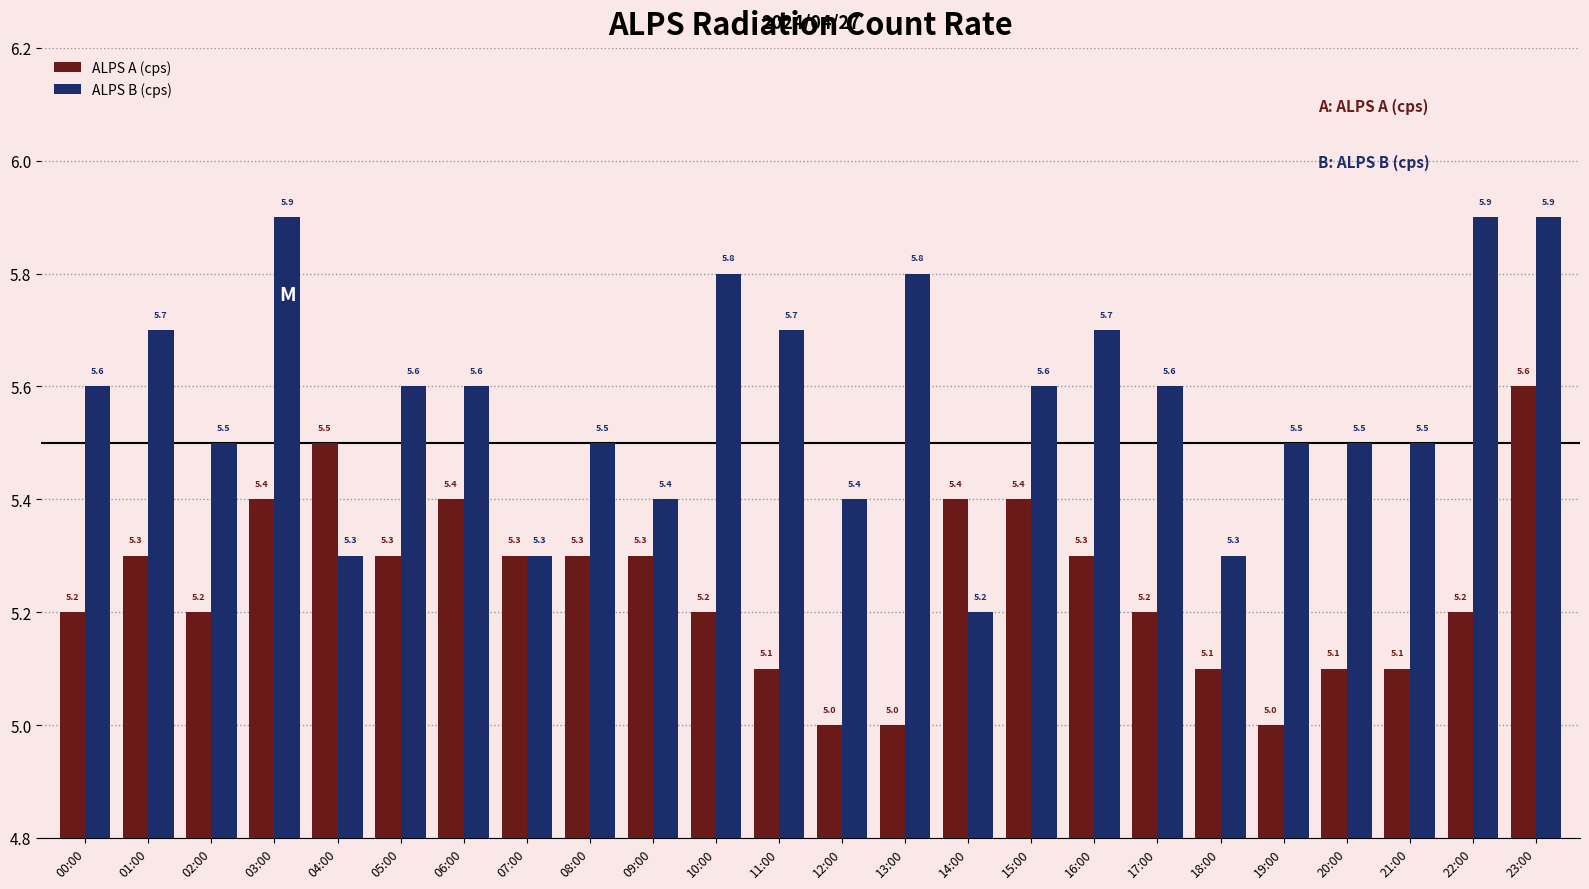

What is the average value of the ALPS B (cps) series?

5.6